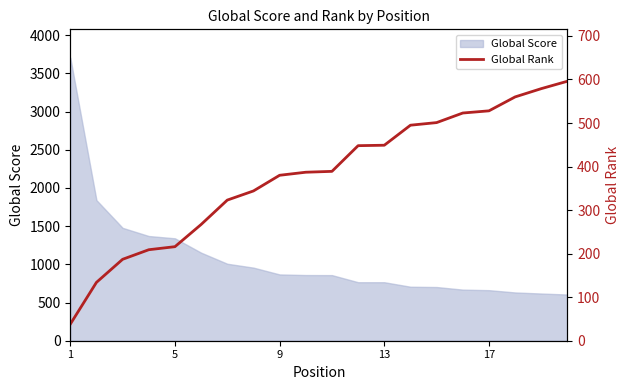

The value at 1 is 38. True or false?

True